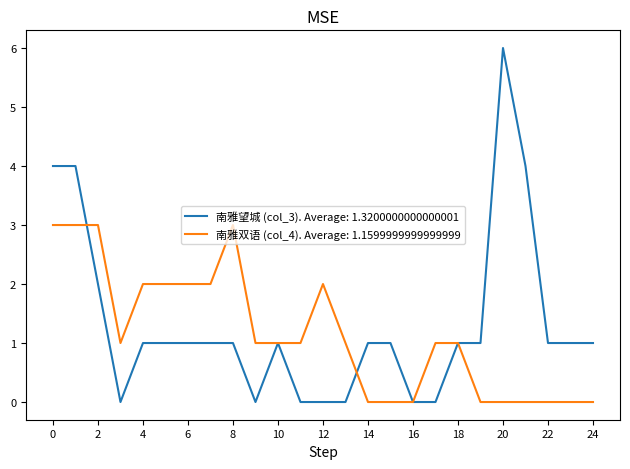

What are all the series names shown in the legend?

南雅望城 (col_3). Average: 1.3200000000000001, 南雅双语 (col_4). Average: 1.1599999999999999